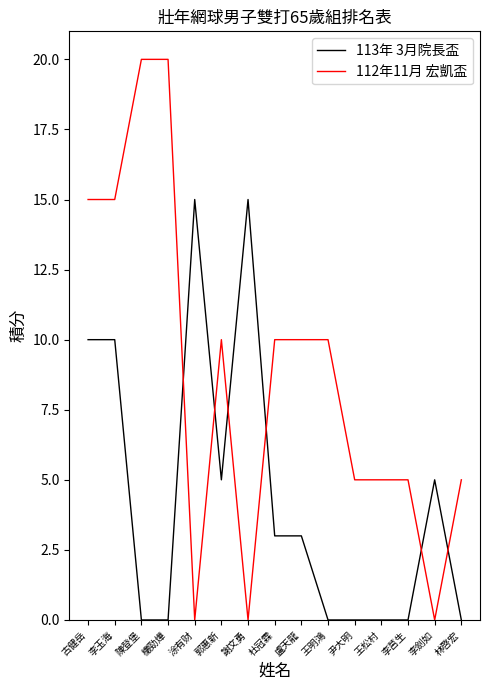

List the series in order of their overall mean, highest first.

112年11月 宏凱盃, 113年 3月院長盃